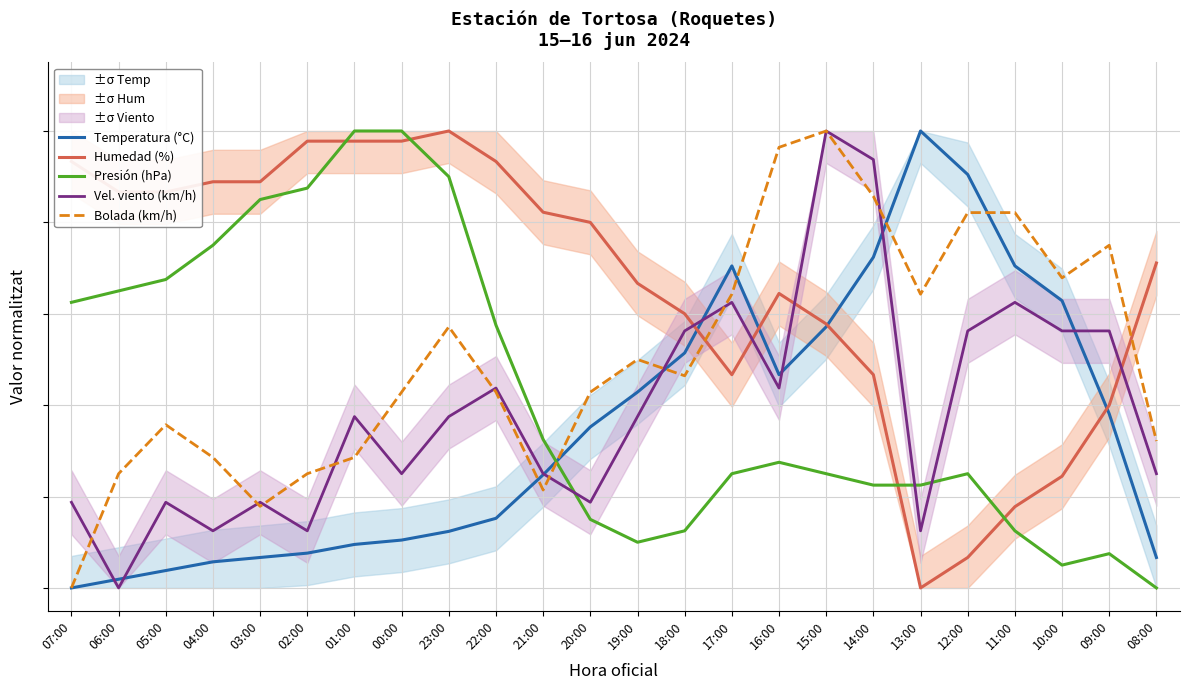

What is the difference between the maximum and second lowest values in the Humedad (%) series?

0.9